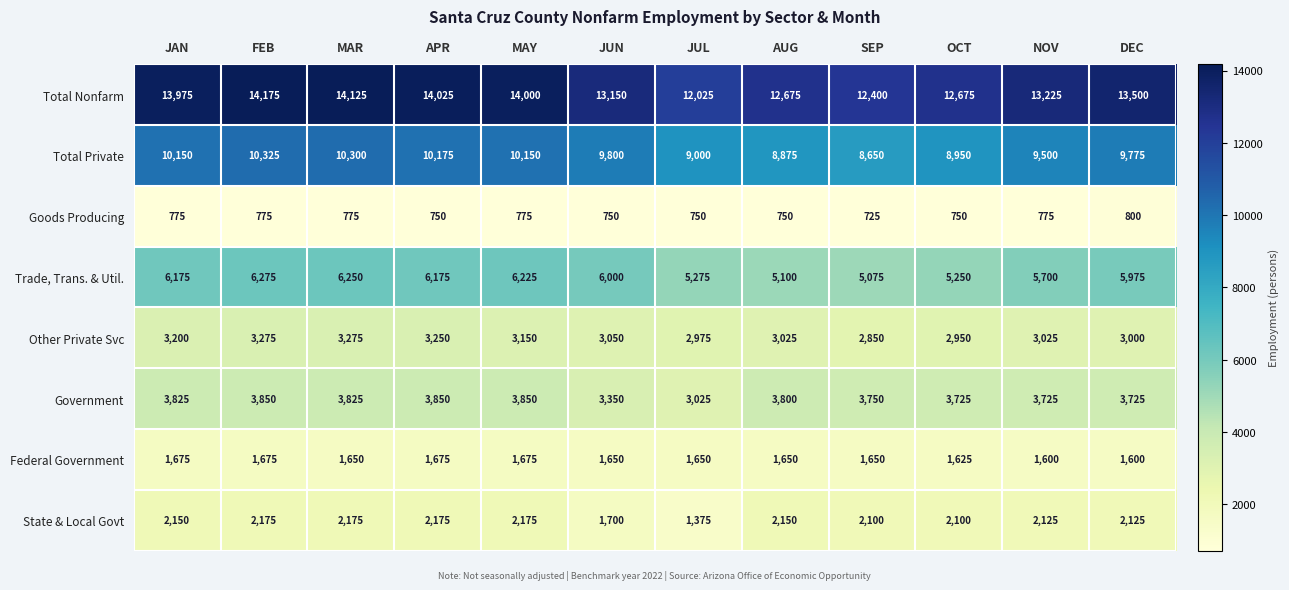

At which label does Federal Government first exceed 1650?

JAN